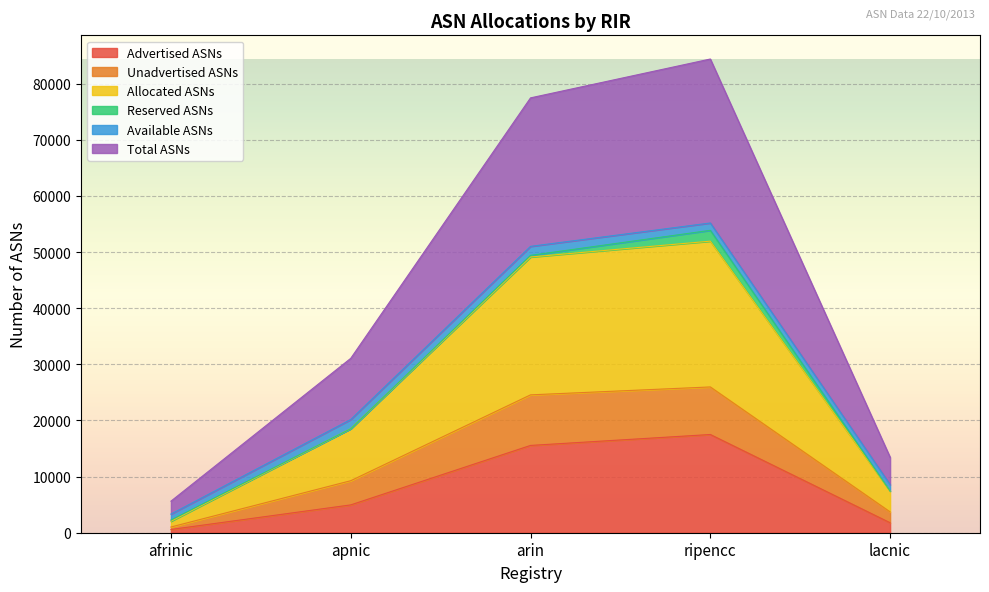

The value of Advertised ASNs at lacnic is 1776. True or false?

True